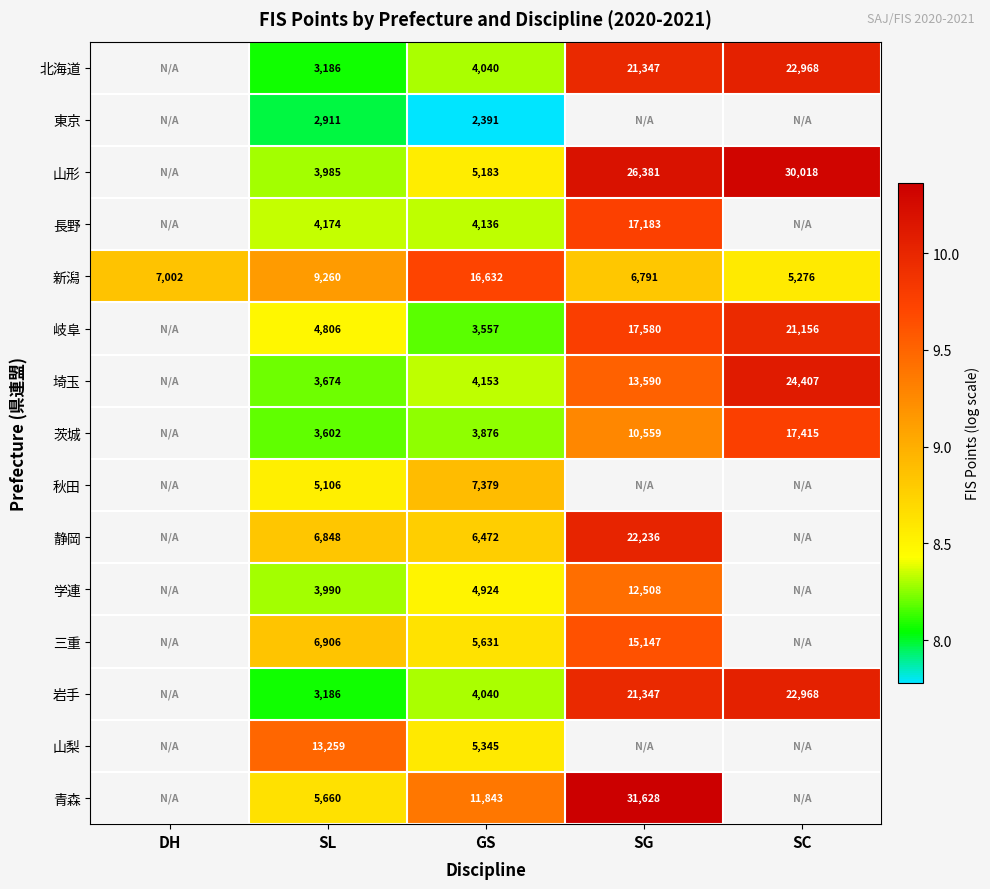

Which has a higher value, SG or SL?

SG